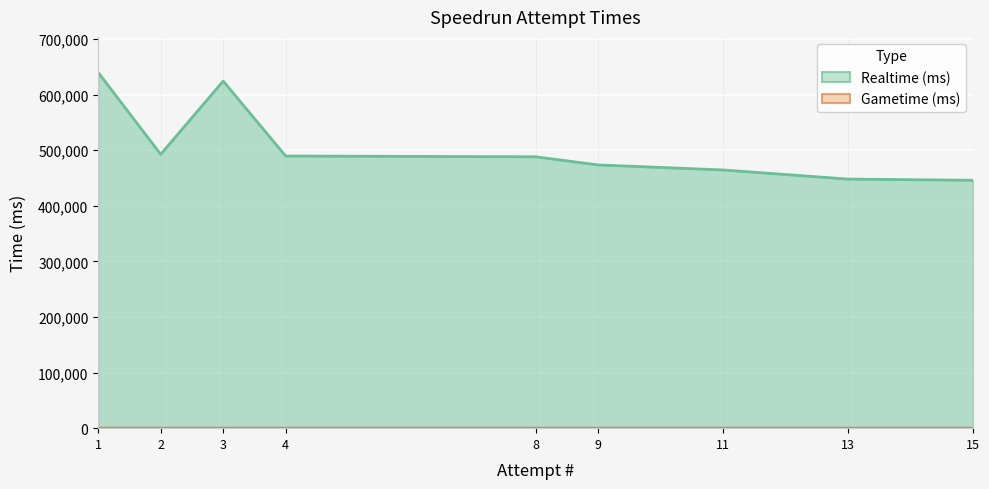

The value of Gametime (ms) at 3 is 0. True or false?

True